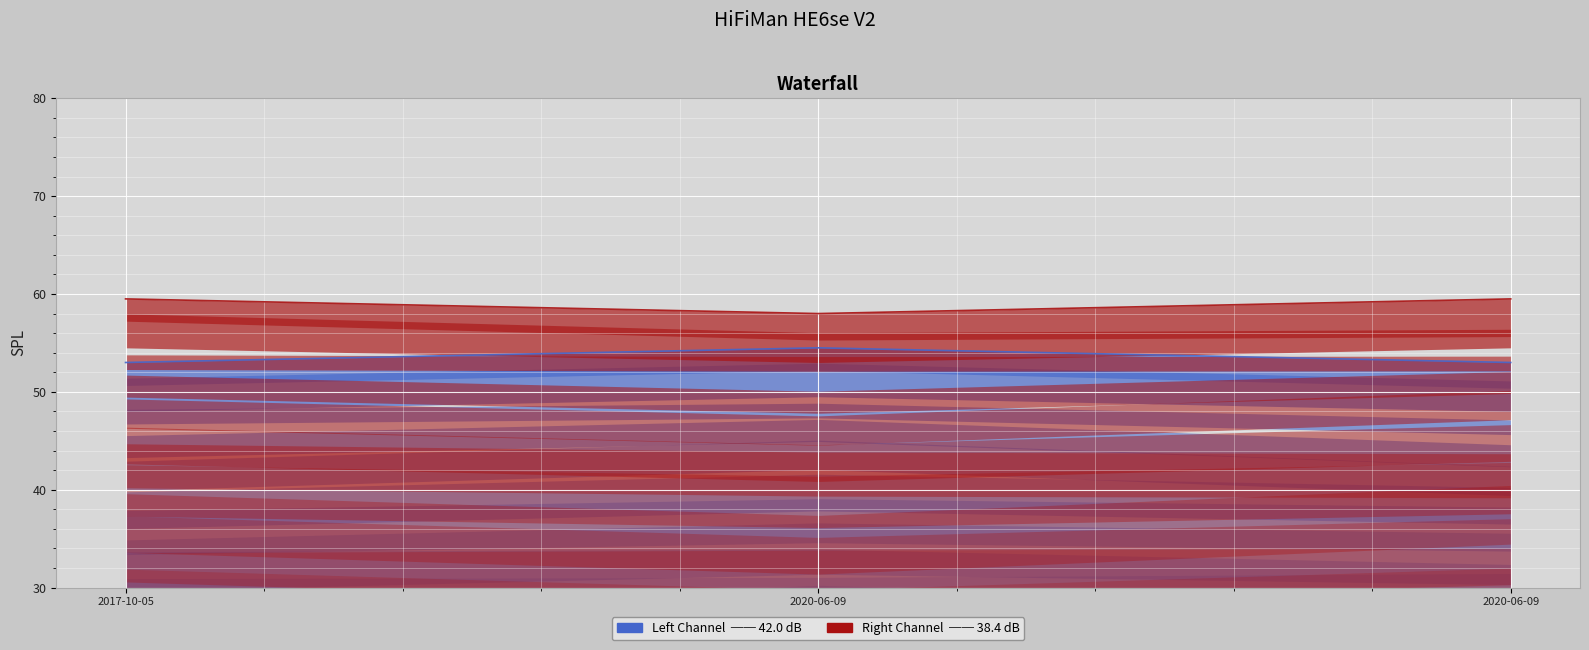

How many distinct data groups are displayed?

2